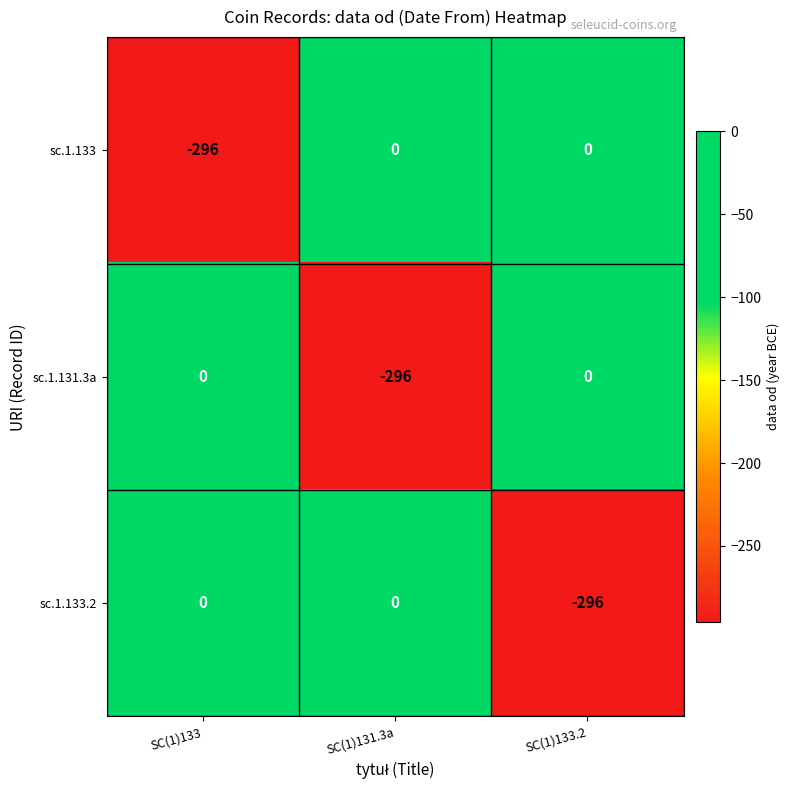

What is the difference between the highest and lowest values at SC(1)131.3a?

296